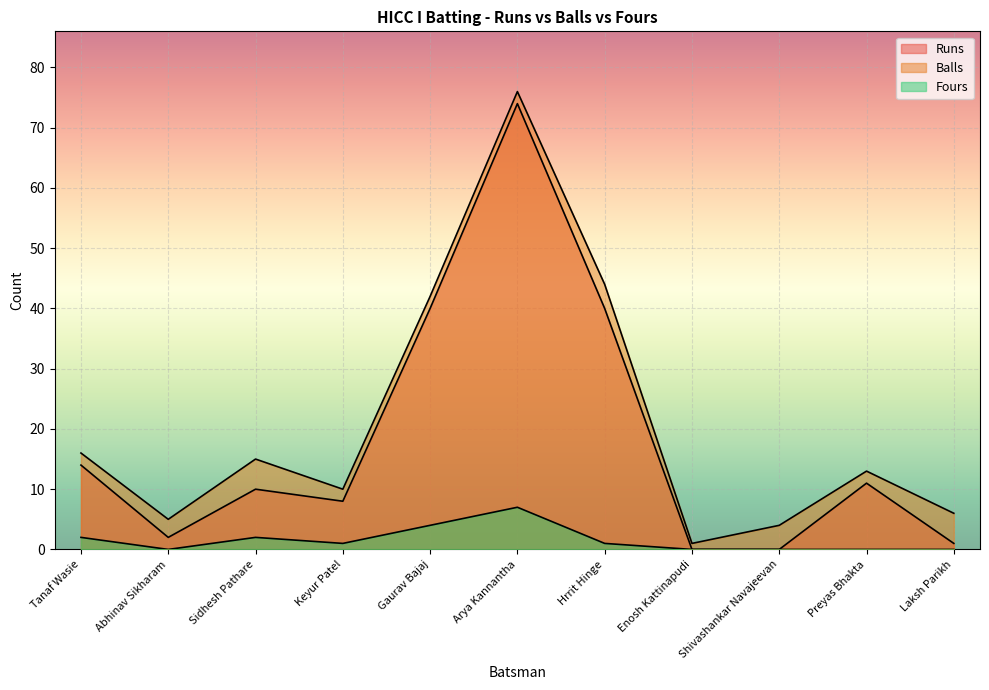

True or false: Balls and Runs intersect in this chart.

False